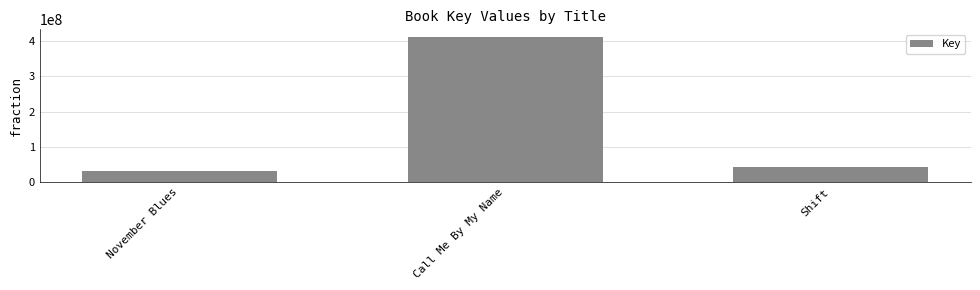

How many data points does each series have?

3